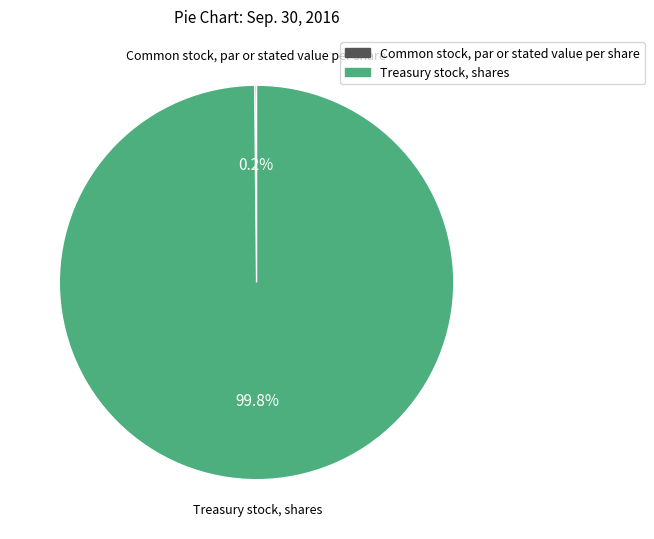

Which slice represents more than half of the pie?

Treasury stock, shares